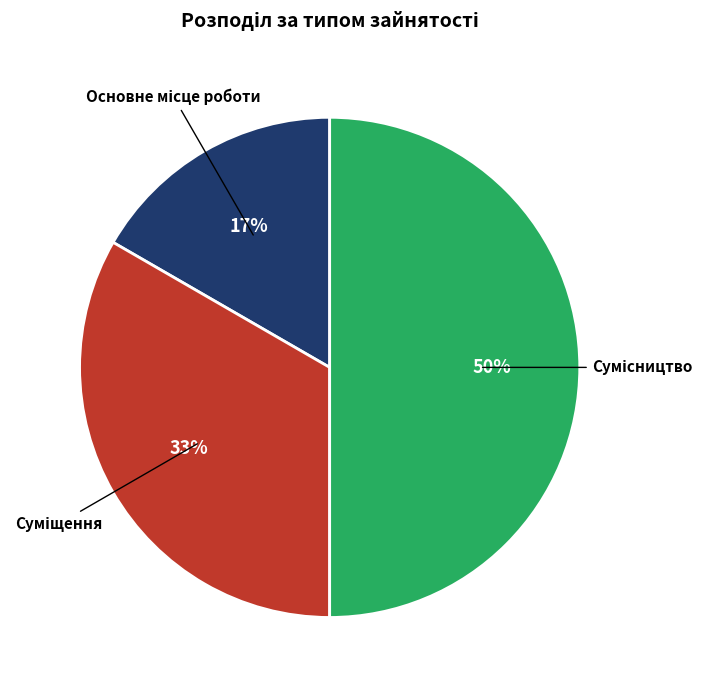

To the nearest percent, what is the average slice percentage?

33%